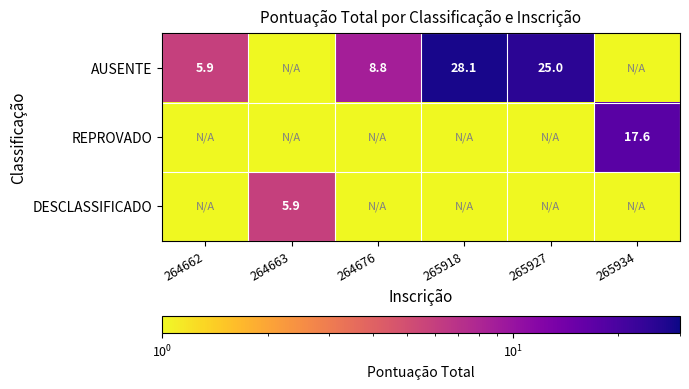

What is the maximum value shown in the chart?

28.1